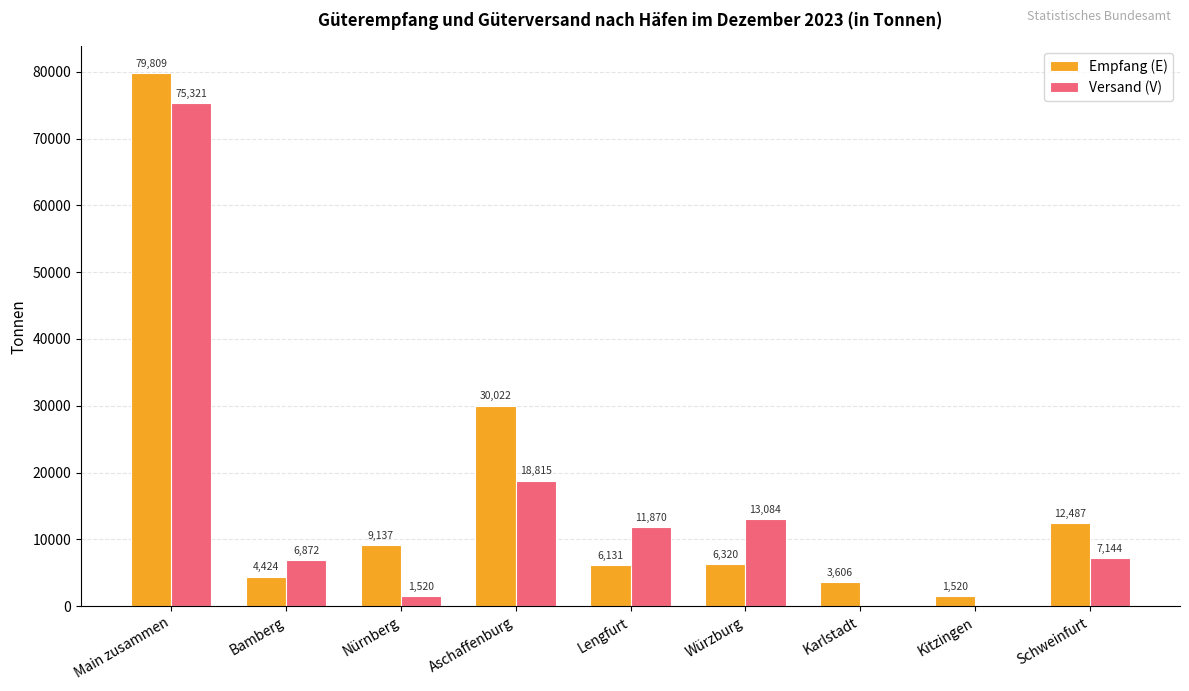

Is it true that Versand (V) equals 3053 at Würzburg?

False